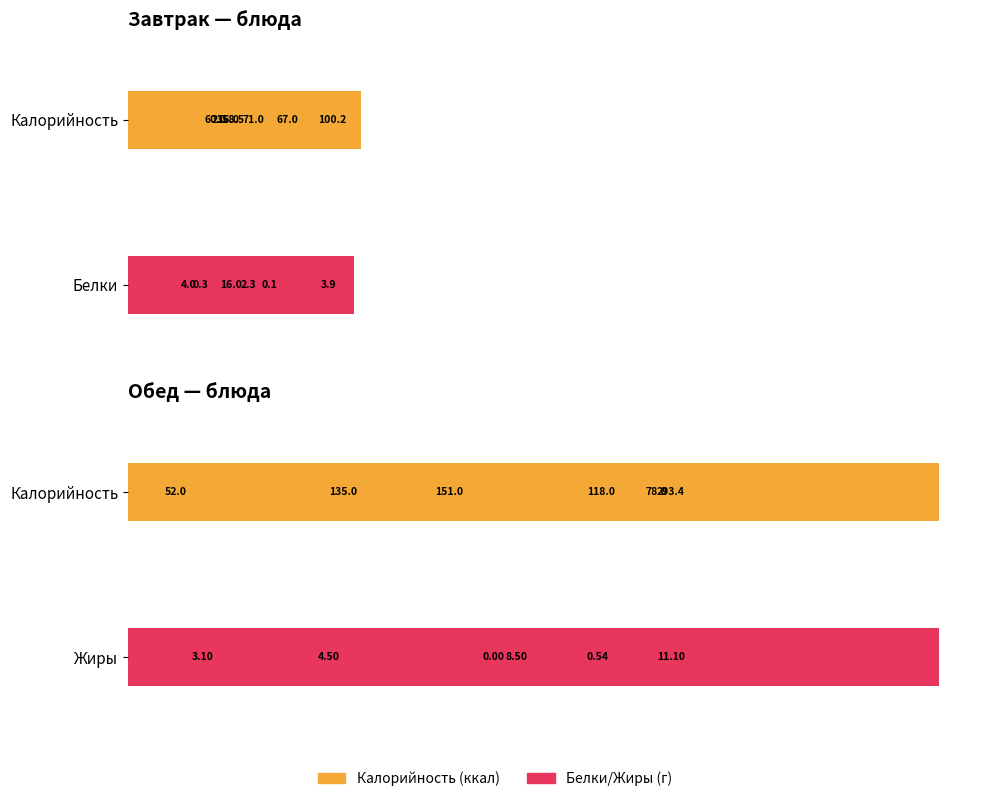

At which label does Жиры reach its minimum?

200